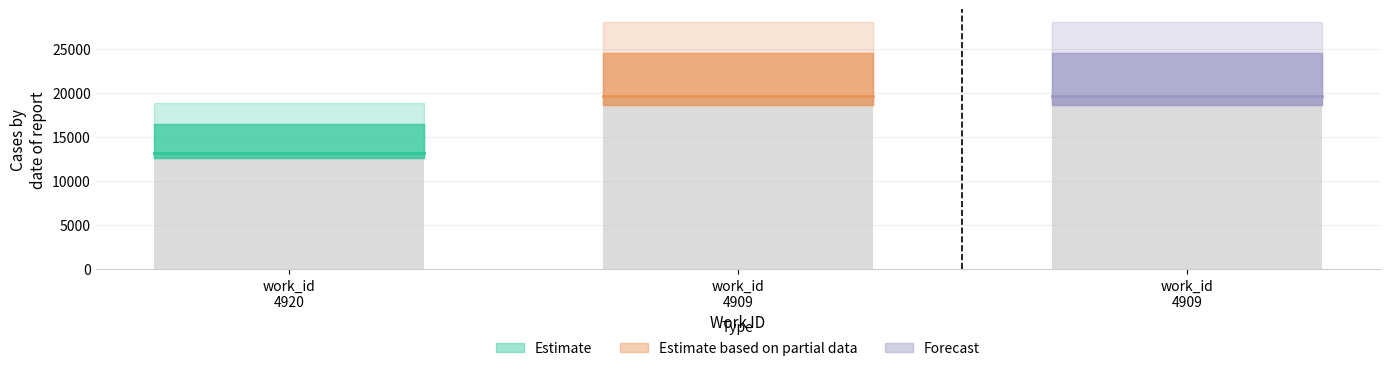

What is the sum of all values?

52462